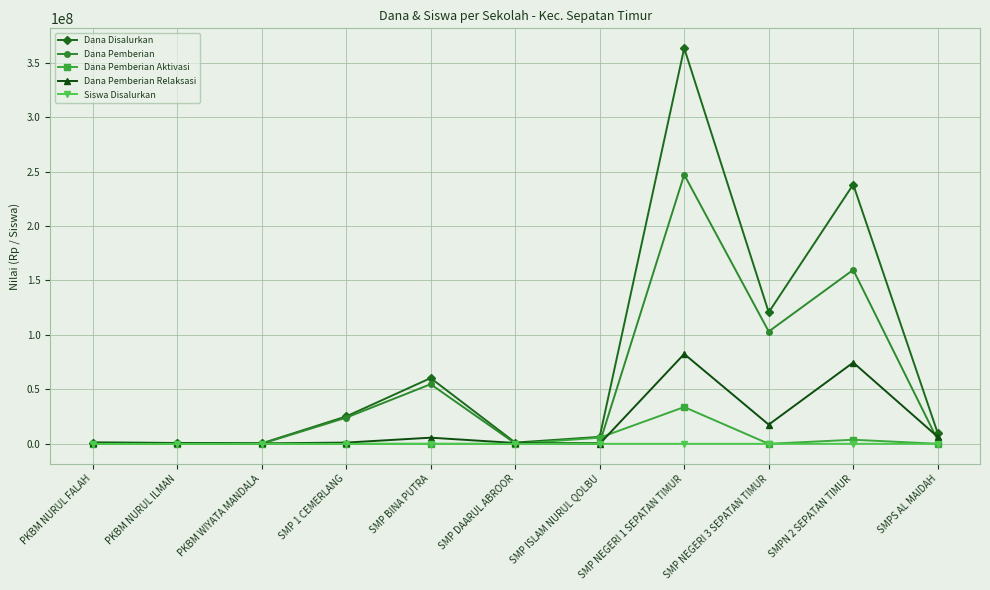

What is the spread (max minus min) of values at PKBM NURUL FALAH?

1125000